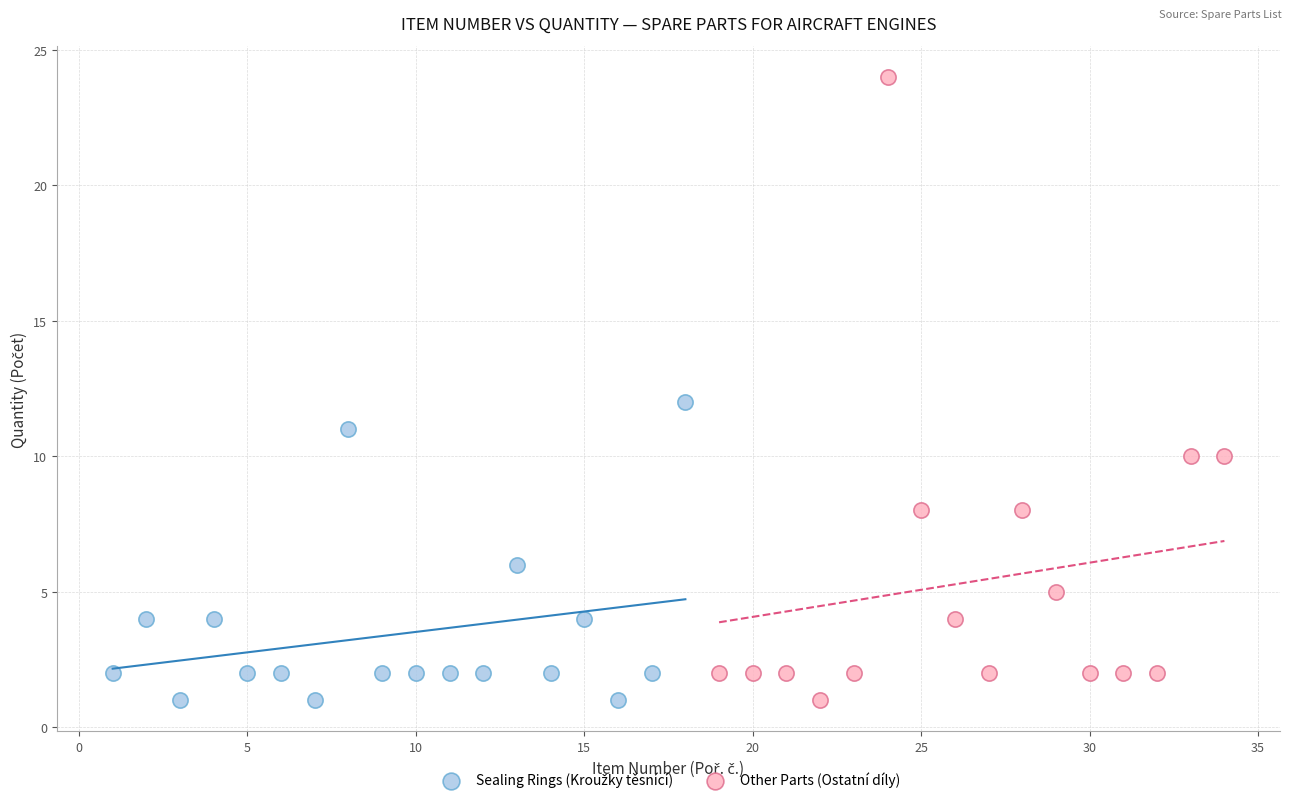

Which series contains the highest Y value?

Other Parts (Ostatní díly)